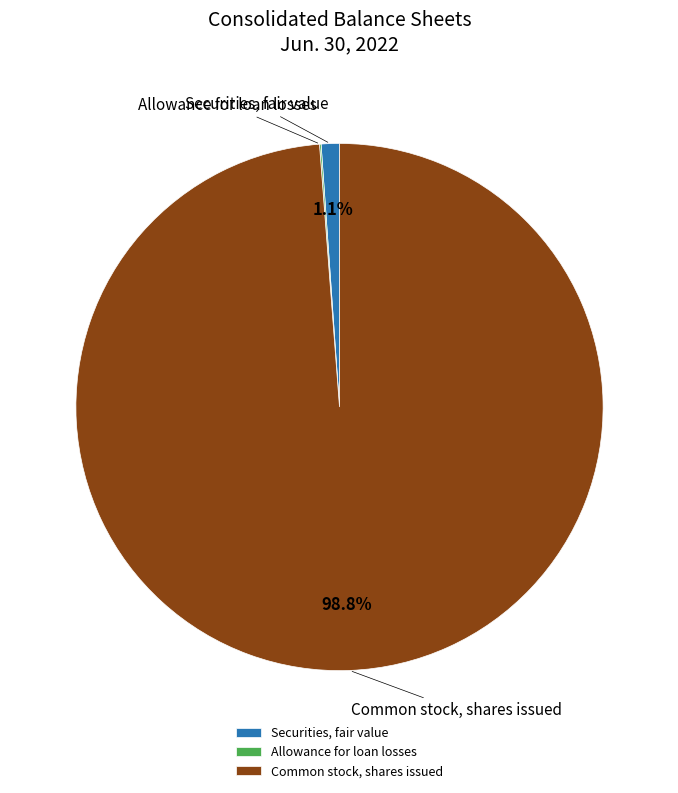

Do Common stock, shares issued and Securities, fair value together represent more than half of the pie?

Yes